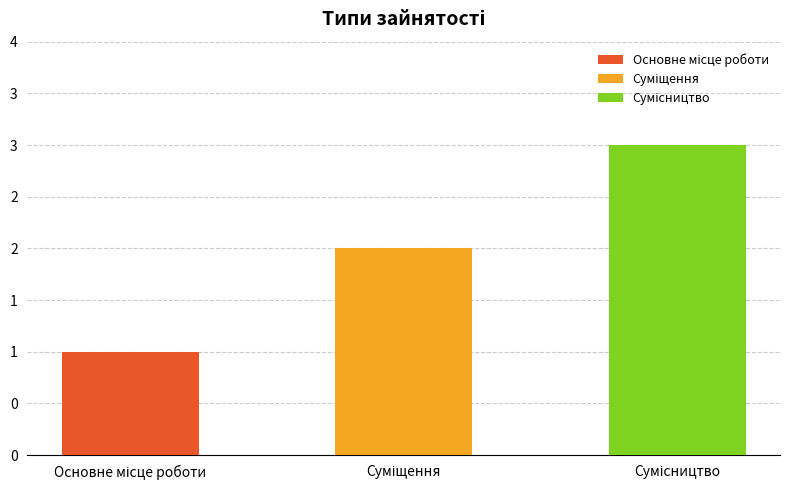

What is the difference between the values at Сумісництво and Основне місце роботи?

2